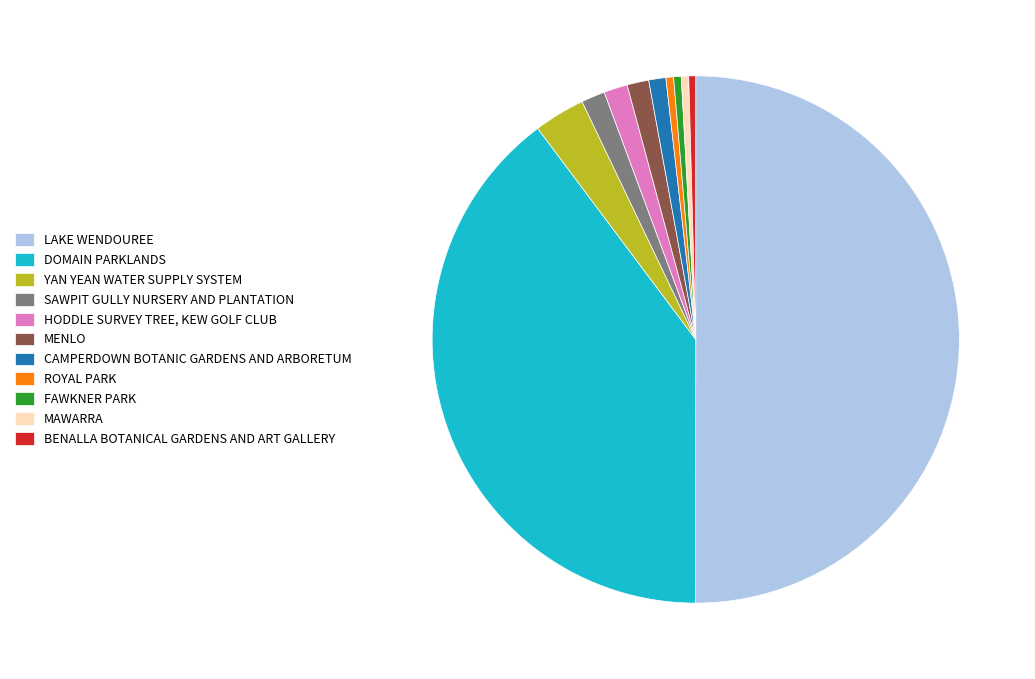

Is the sum of HODDLE SURVEY TREE, KEW GOLF CLUB and MAWARRA greater than half?

No